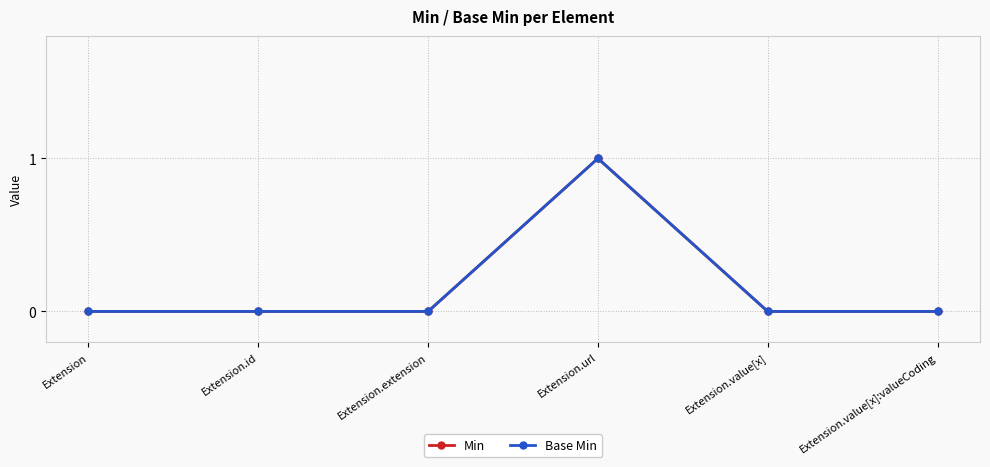

The value of Min at Extension.url is 1. True or false?

True